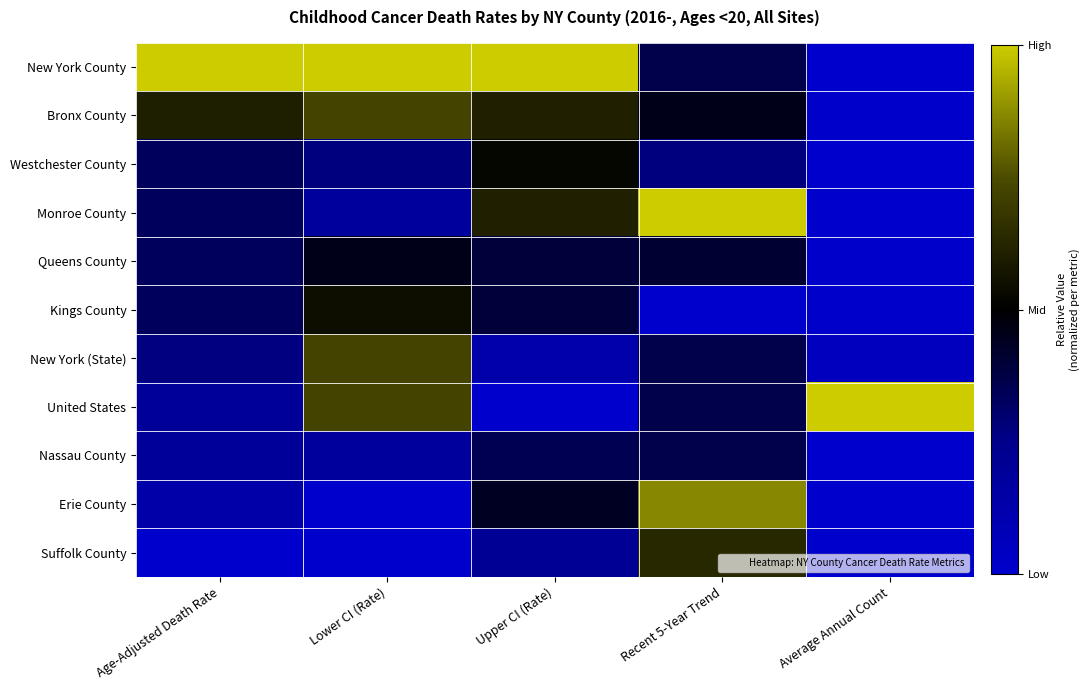

What is the total value across all series at Average Annual Count?

1.1